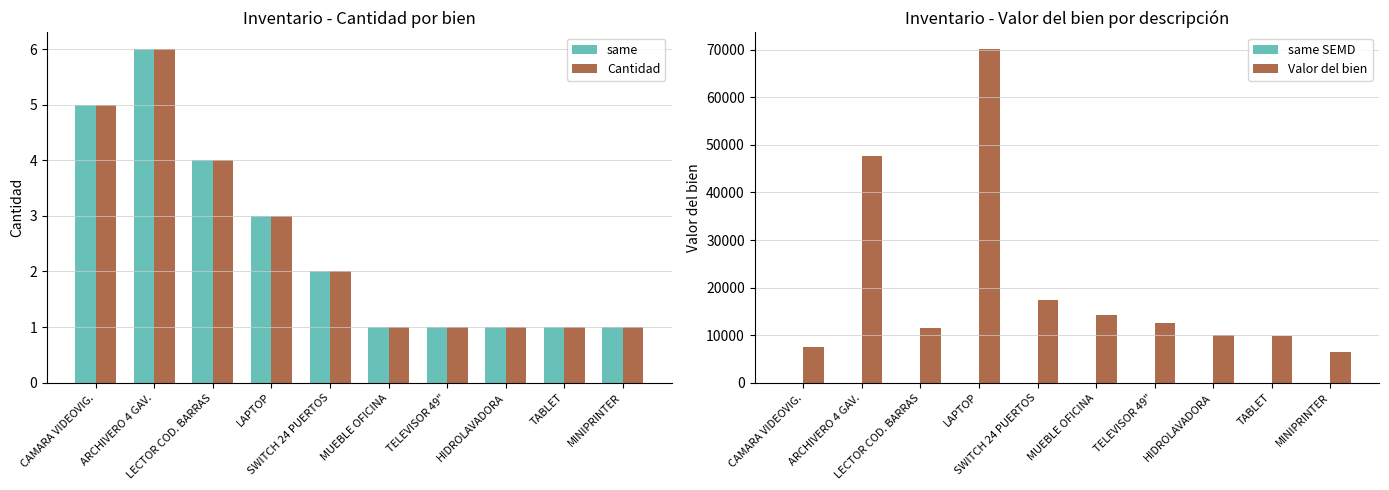

What are all the series names shown in the legend?

same, Cantidad, same SEMD, Valor del bien